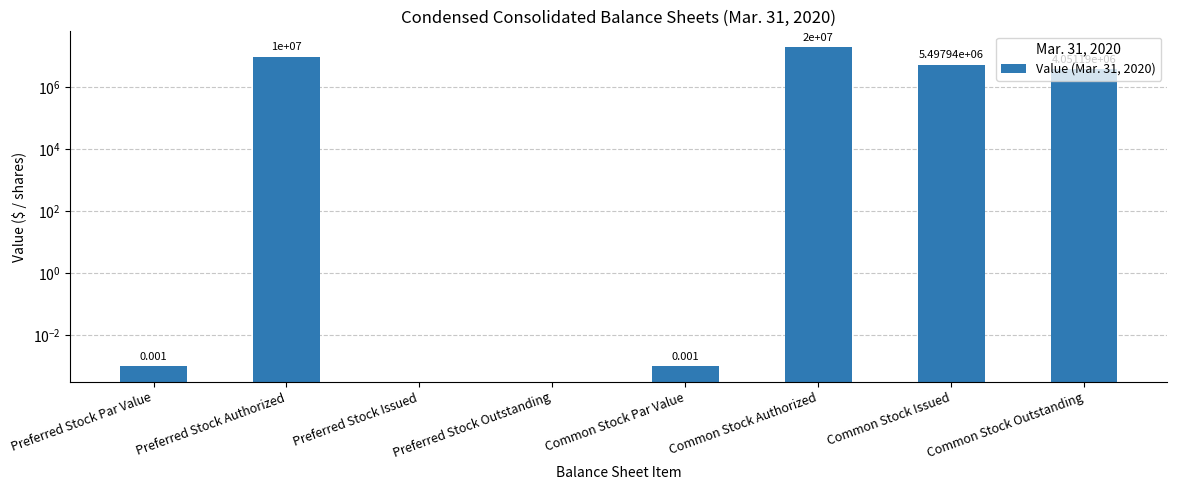

True or false: the data shows 10000000.0 at Preferred Stock Authorized.

True